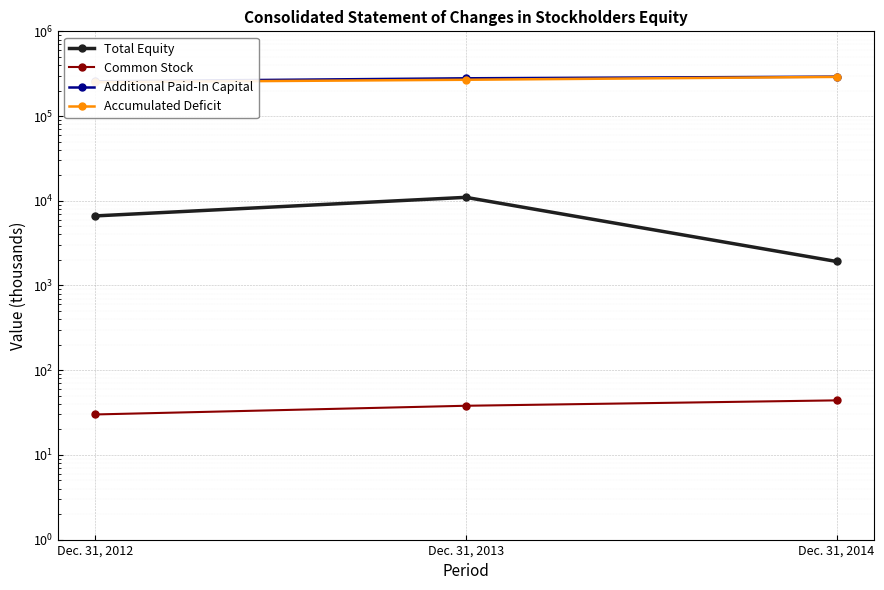

Which series has the widest spread of values?

Accumulated Deficit